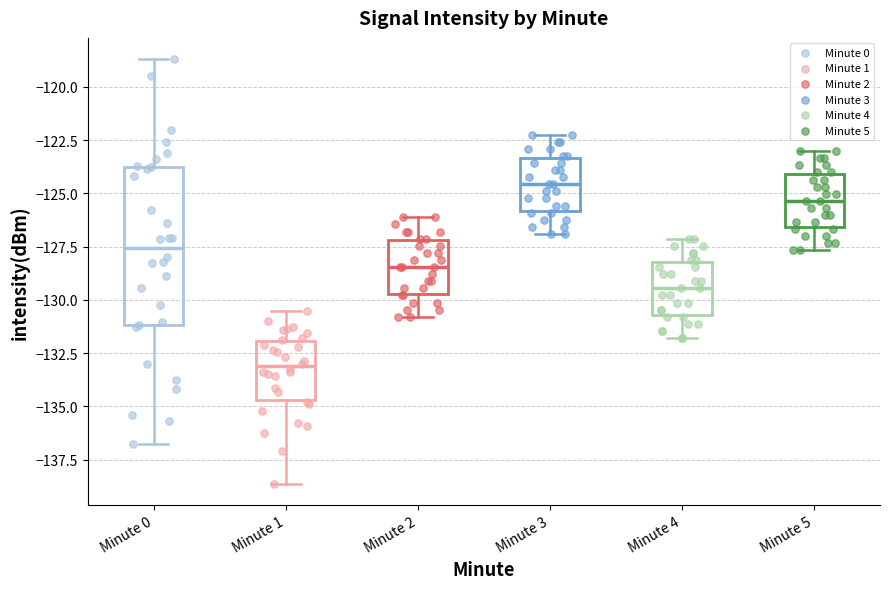

Where is the lower edge of the box for Minute 2 on the y-axis? The values are not printed on the chart, so give them approximately, as read against the axis.

-129.5